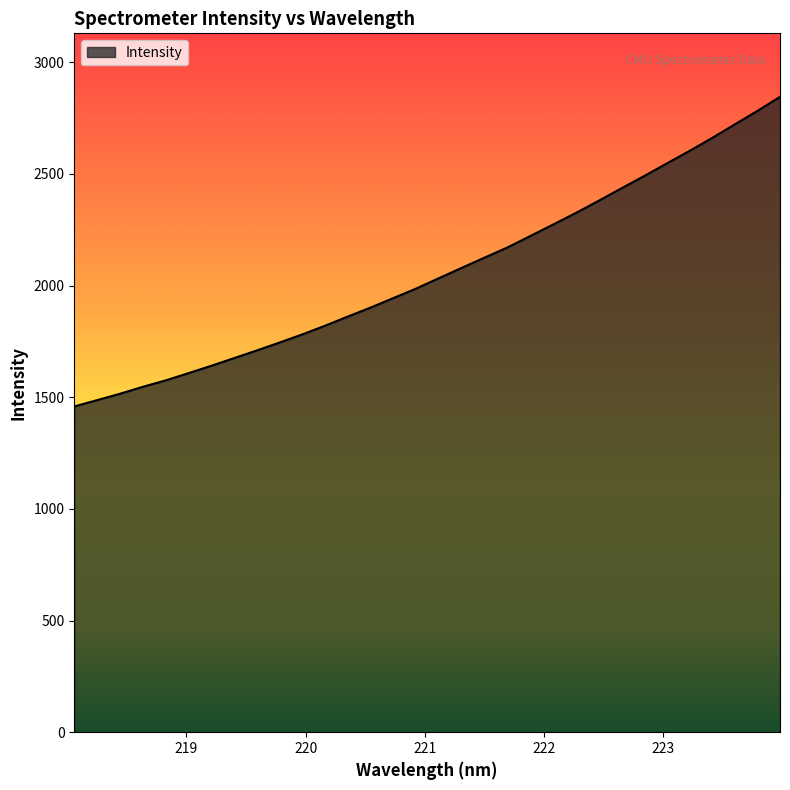

What is the sum of all values?

65920.7